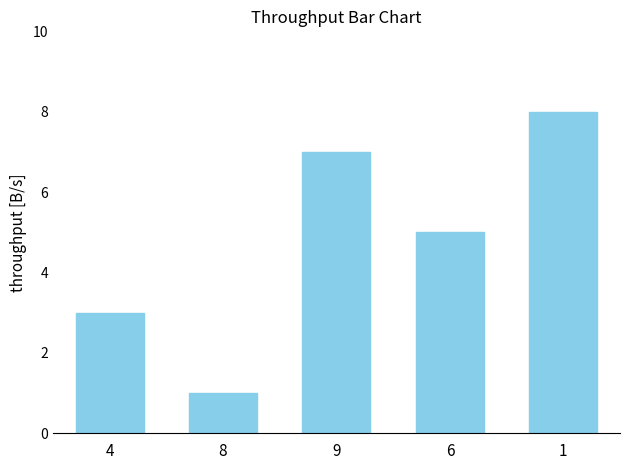

Rank the categories by value from highest to lowest.

1, 9, 6, 4, 8